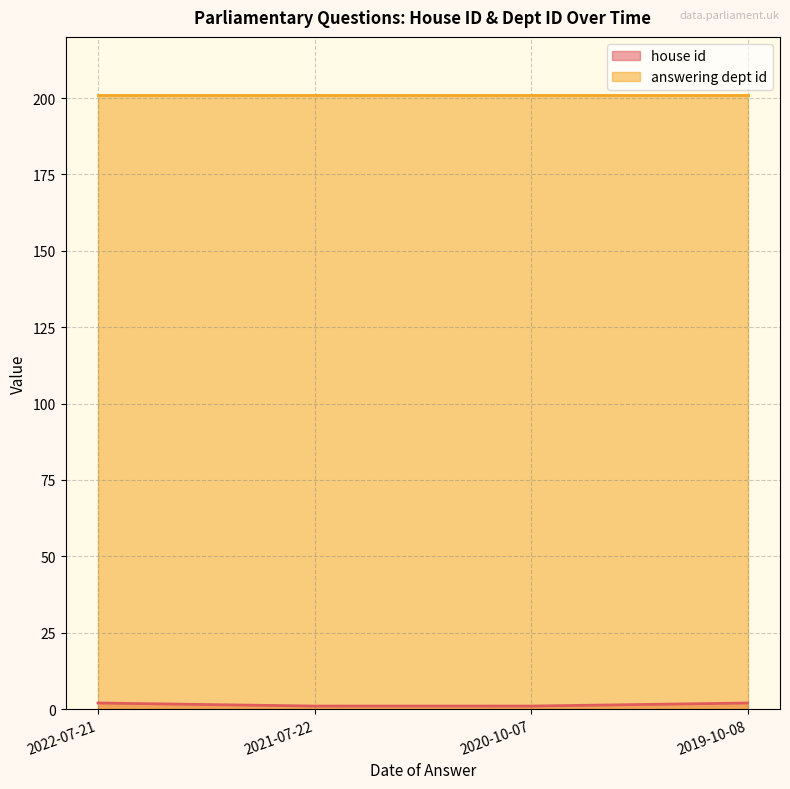

Which label corresponds to the largest value in the chart?

2022-07-21